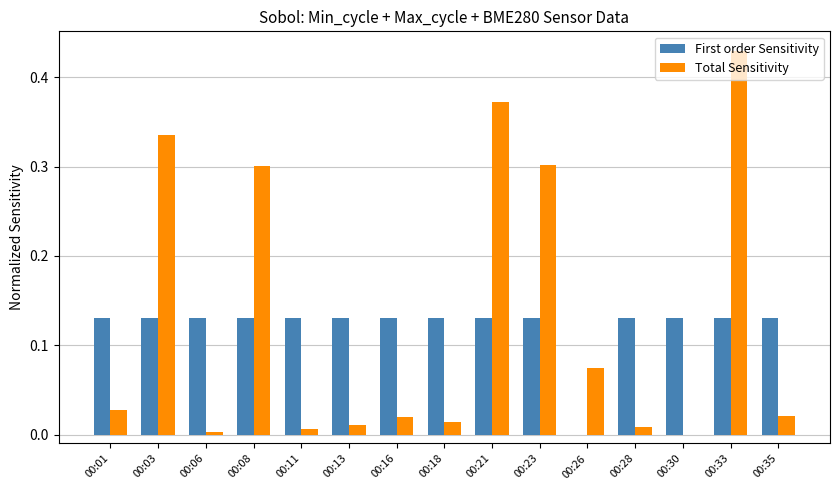

Where is First order Sensitivity nearest to the value 0?

00:26